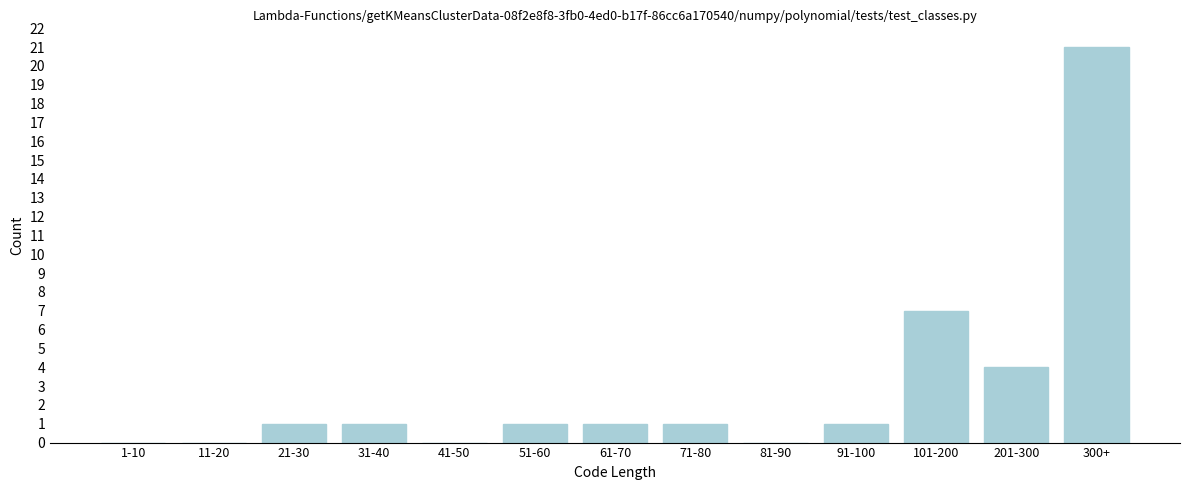

Reading right to left, list all the values displayed in this chart.

300+=21	201-300=4	101-200=7	91-100=1	81-90=0	71-80=1	61-70=1	51-60=1	41-50=0	31-40=1	21-30=1	11-20=0	1-10=0